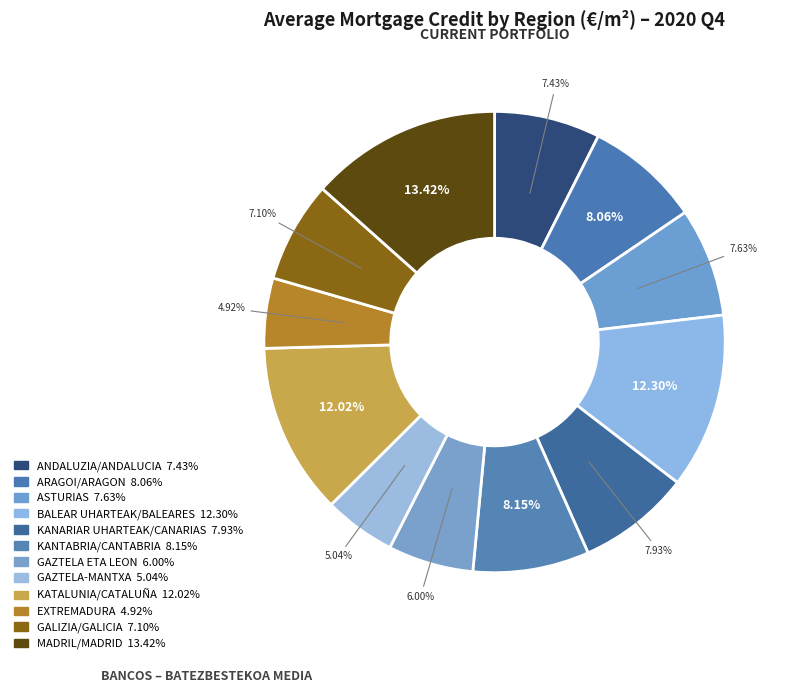

Does any single category account for the majority?

No